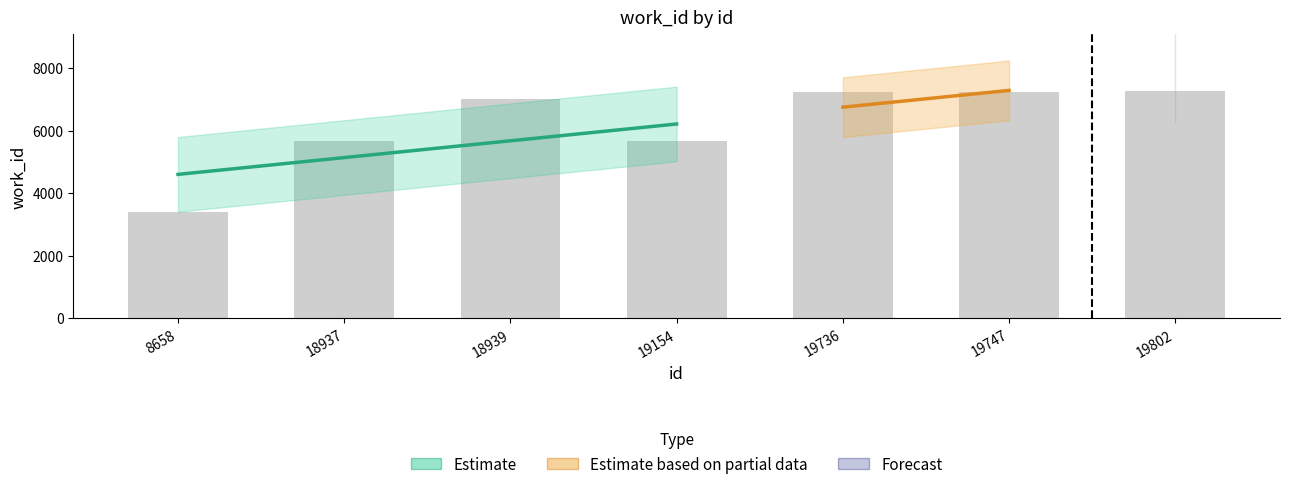

What is the maximum value shown in the chart?

7264